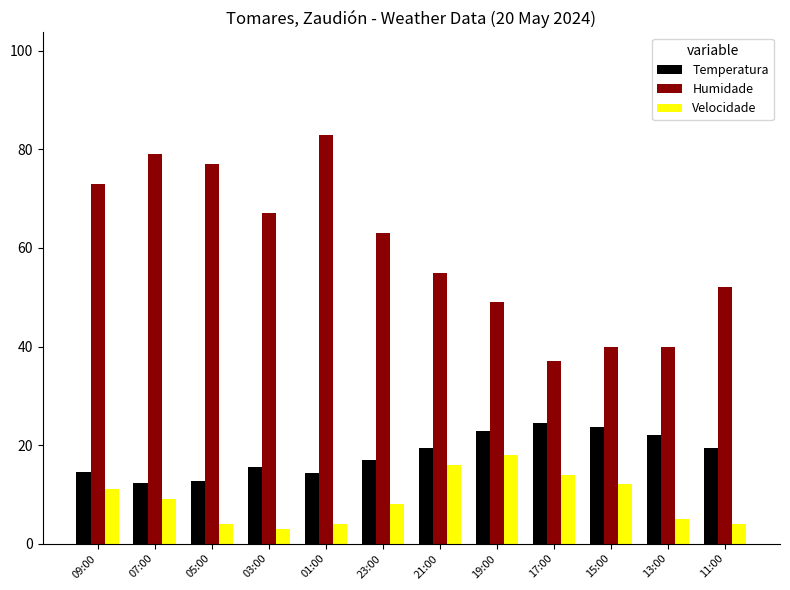

What is the label of the 11th bar from the right?

07:00